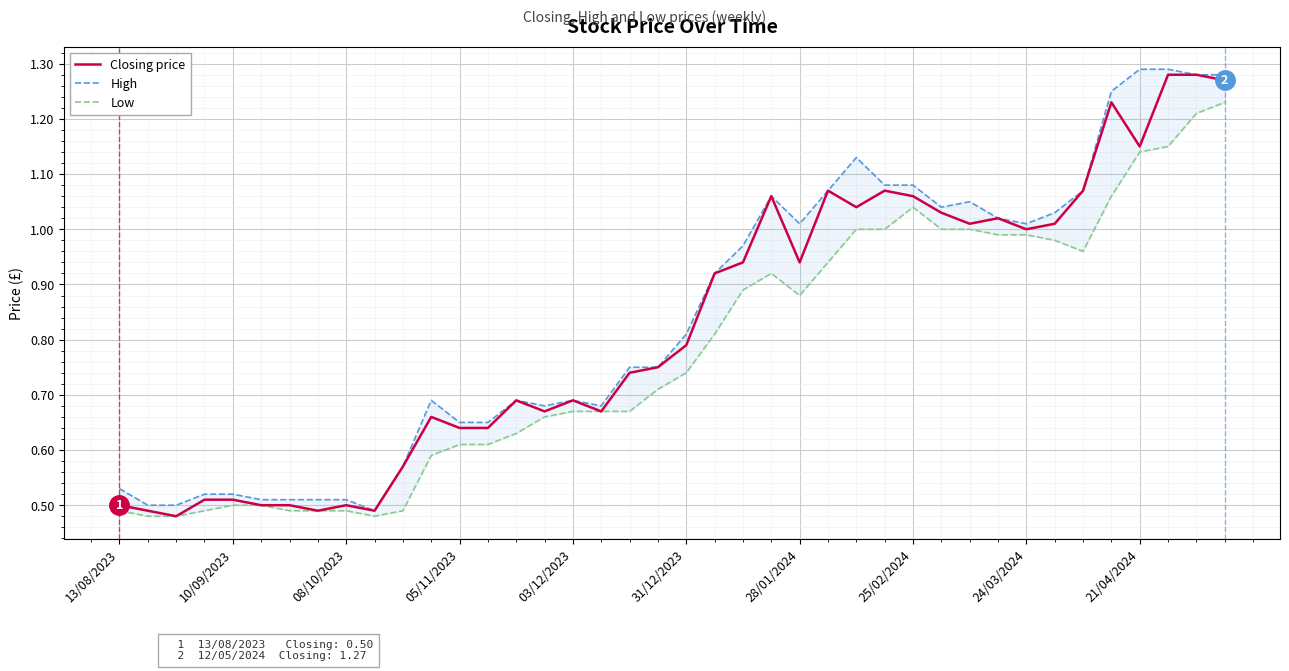

What is the average value of the Low series?

0.8